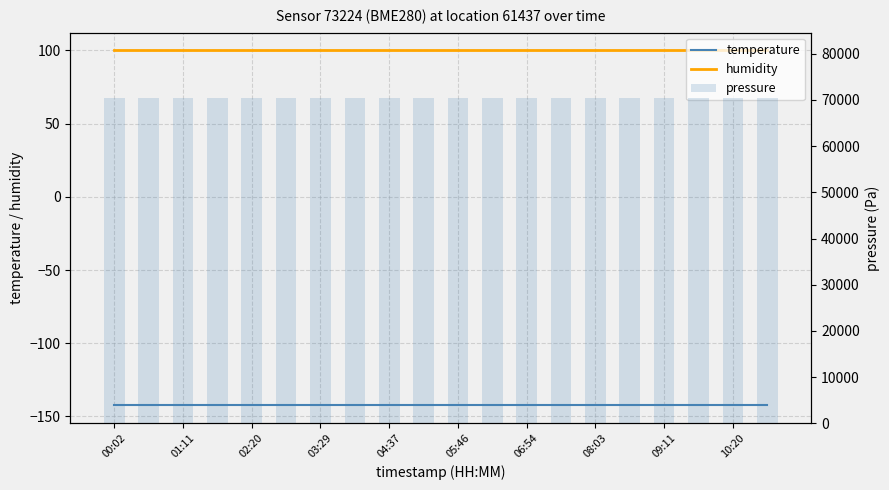

Reading left to right, extract all data points from this chart.

temperature: -142.5	-142.5	-142.5	-142.5	-142.5	-142.5	-142.5	-142.5	-142.5	-142.5	-142.5	-142.5	-142.5	-142.5	-142.5	-142.5	-142.5	-142.5	-142.5	-142.5
humidity: 100.0	100.0	100.0	100.0	100.0	100.0	100.0	100.0	100.0	100.0	100.0	100.0	100.0	100.0	100.0	100.0	100.0	100.0	100.0	100.0
pressure: 70484.1	70484.1	70484.1	70484.1	70484.1	70484.1	70484.1	70484.1	70484.1	70484.1	70484.1	70484.1	70484.1	70484.1	70484.1	70484.1	70484.1	70484.1	70484.1	70484.1